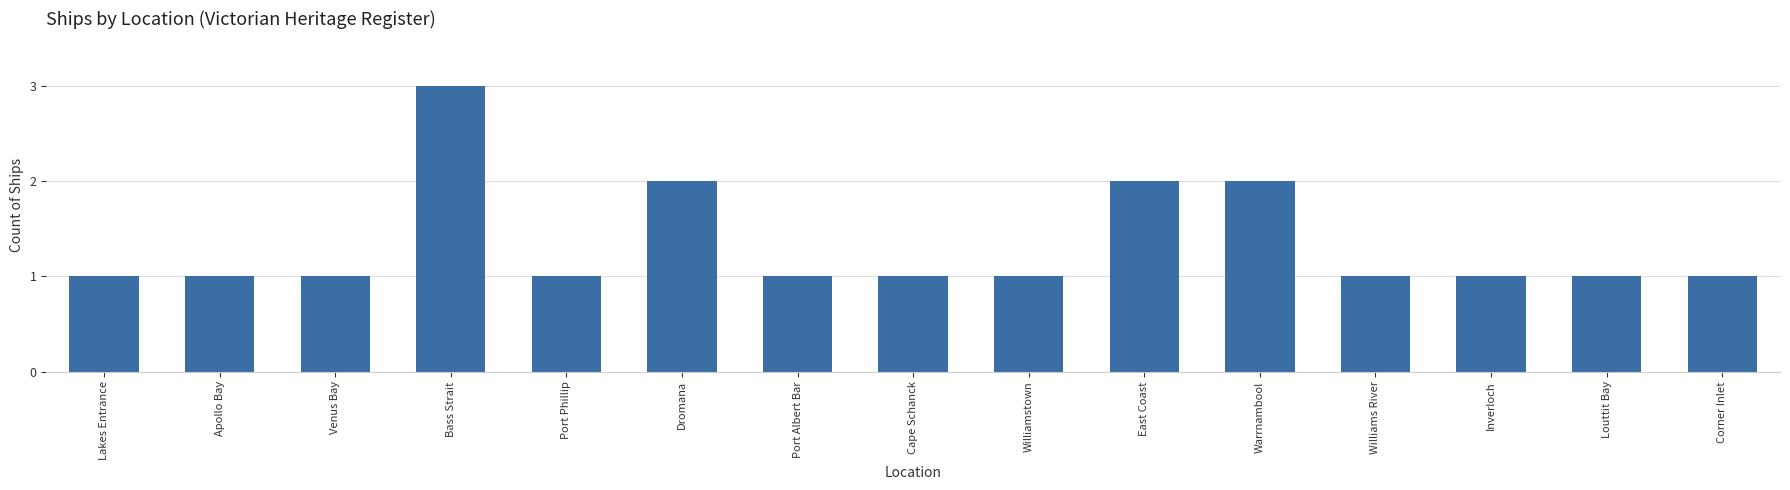

Reading left to right, transcribe all the data shown in this chart.

1	1	1	3	1	2	1	1	1	2	2	1	1	1	1